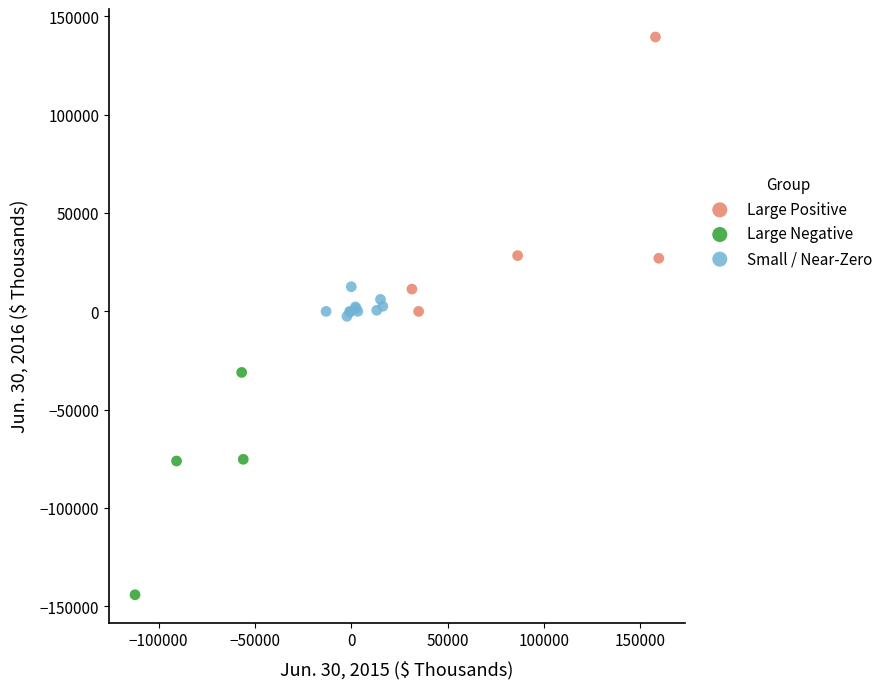

Which series reaches the maximum Y coordinate?

Large Positive